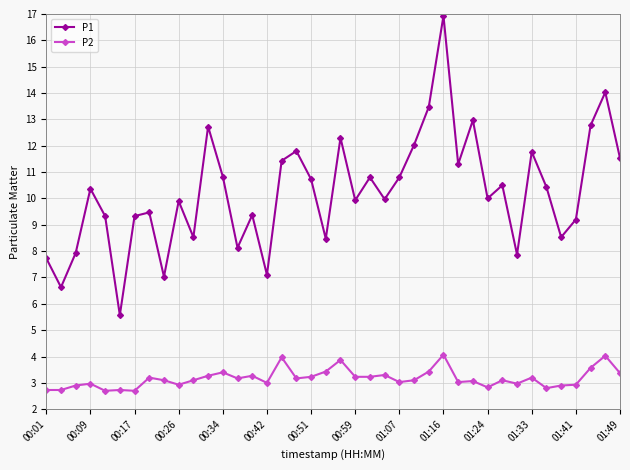

True or false: P2 and P1 intersect in this chart.

False